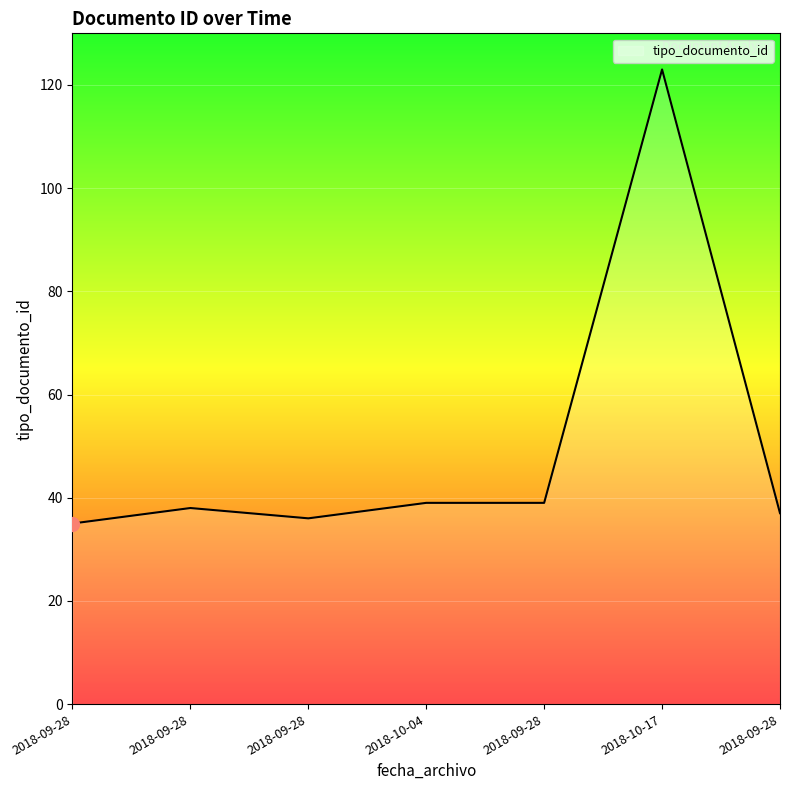

Rank the categories by value from lowest to highest.

2018-09-28, 2018-09-28, 2018-09-28, 2018-09-28, 2018-10-04, 2018-09-28, 2018-10-17